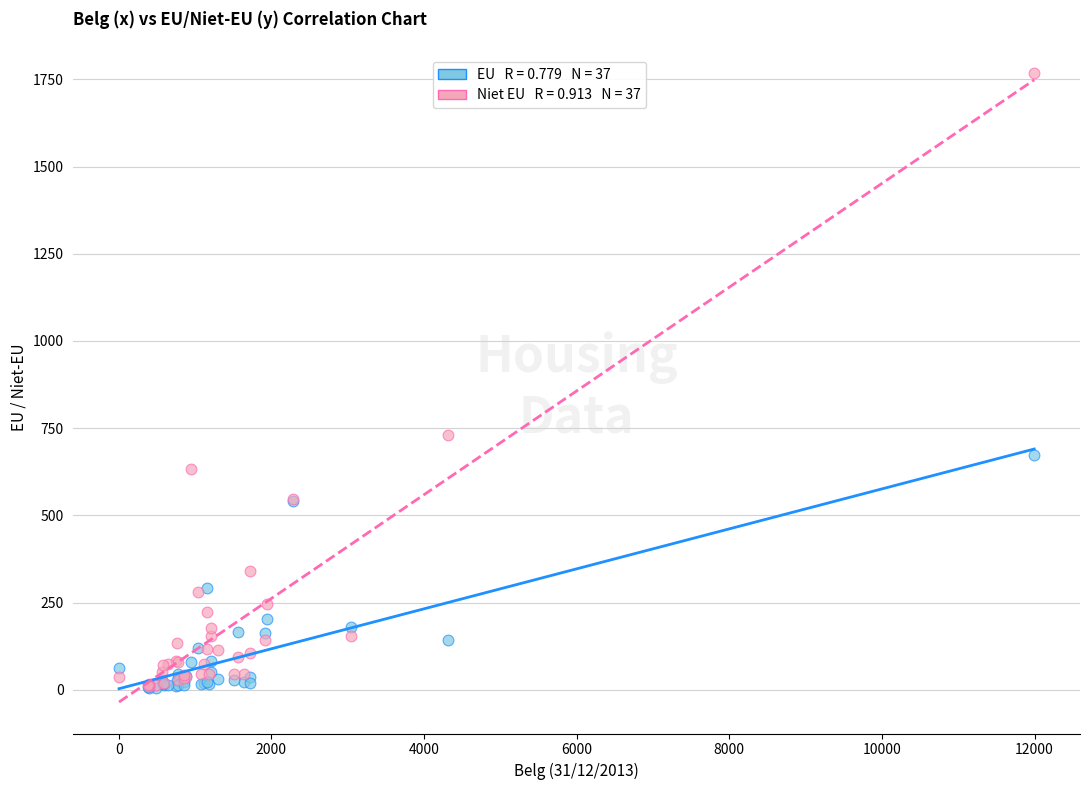

Across all series, what Y value is closest to 887?

730